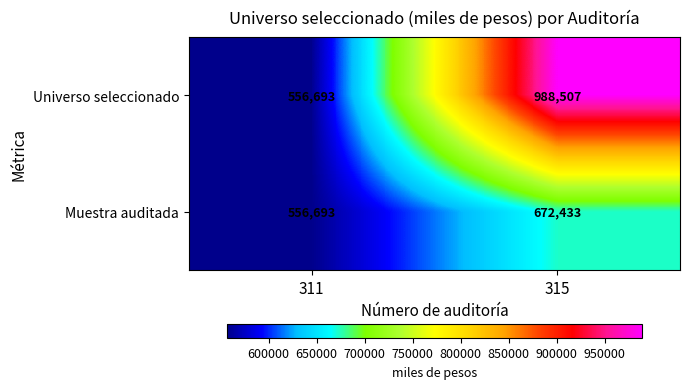

List the series in order of their overall mean, lowest first.

Muestra auditada, Universo seleccionado